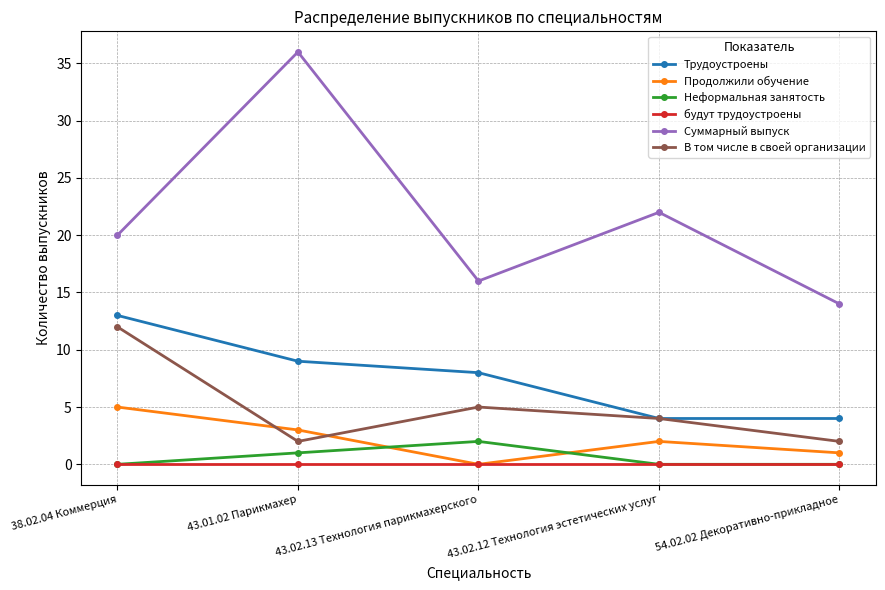

Is it true that Суммарный выпуск equals 12 at 38.02.04 Коммерция?

False